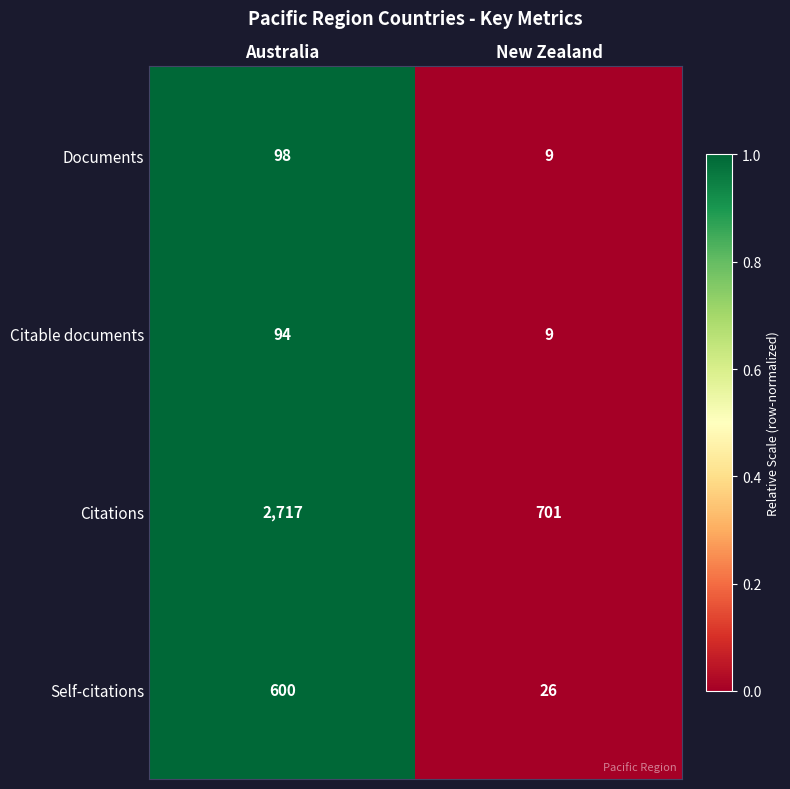

At which category is the sum across all series the highest?

Australia